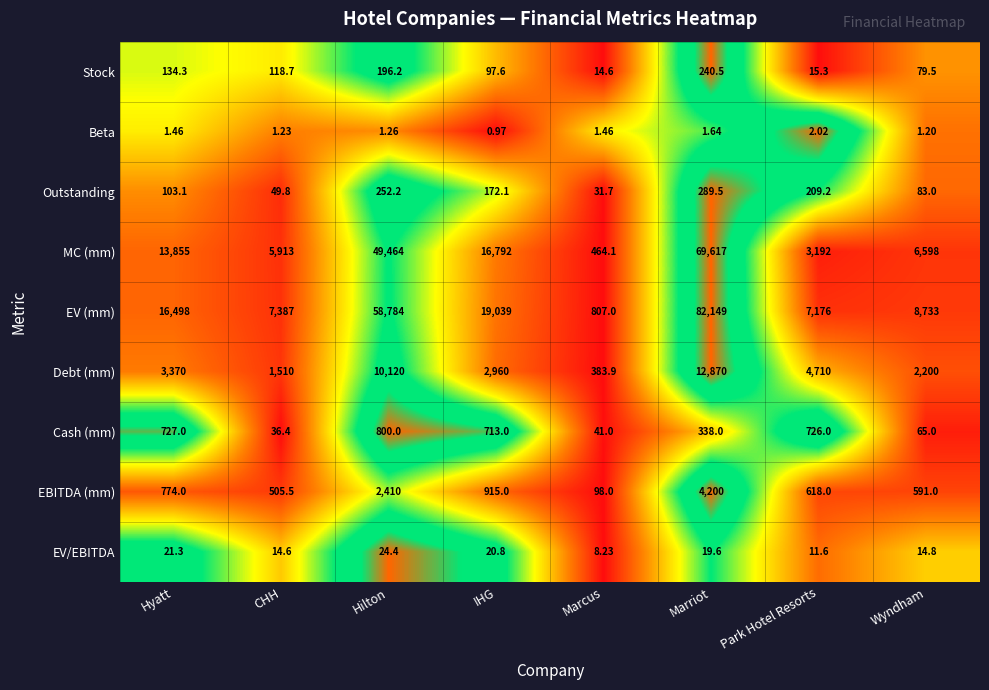

Which series has the largest range (max minus min)?

EV (mm)